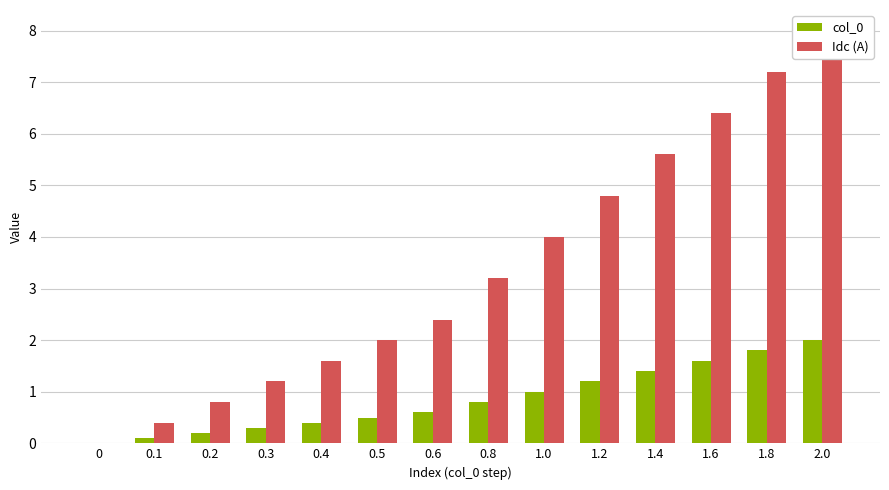

At how many categories does at least one series exceed 1?

11